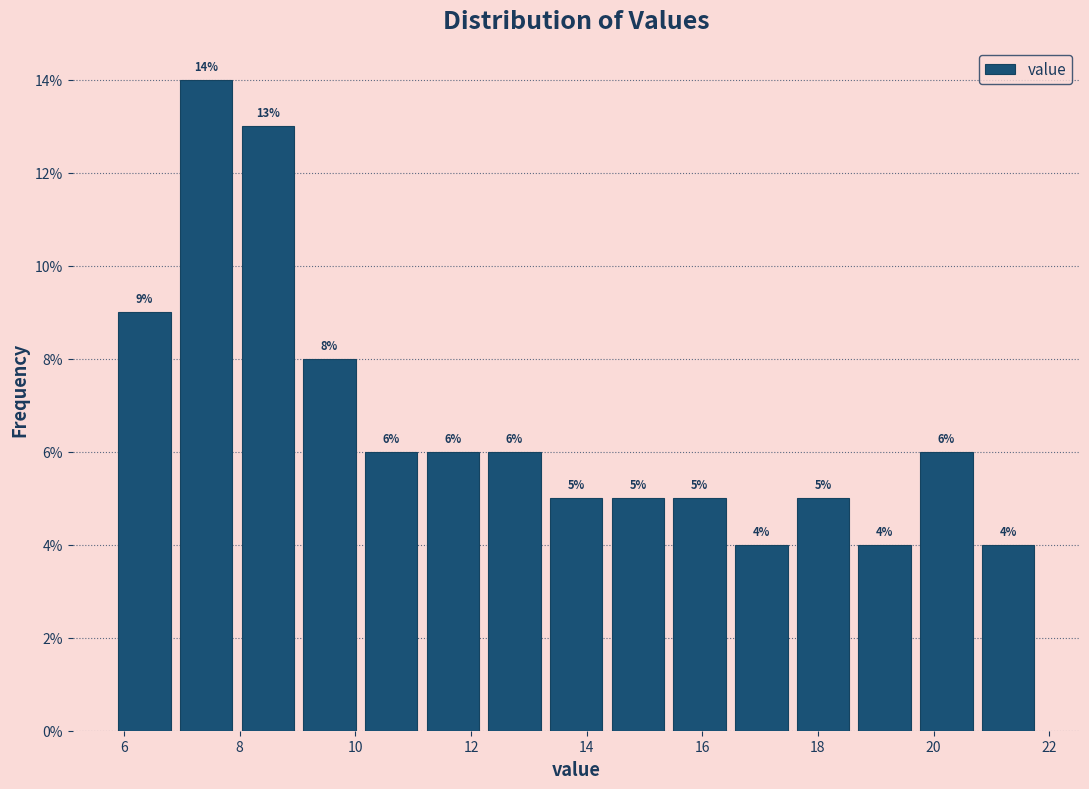

How tall is the bar that spans 14.4 to 15.4 on the x-axis? The bar edges are not printed on the chart, so give them approximately, as read against the axis.

5